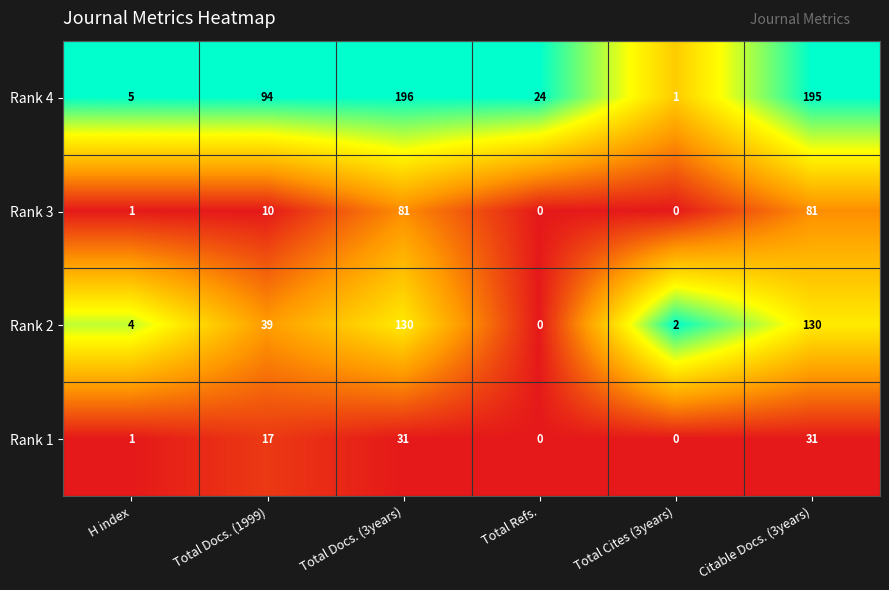

What is the average value of the Rank 3 series?

29